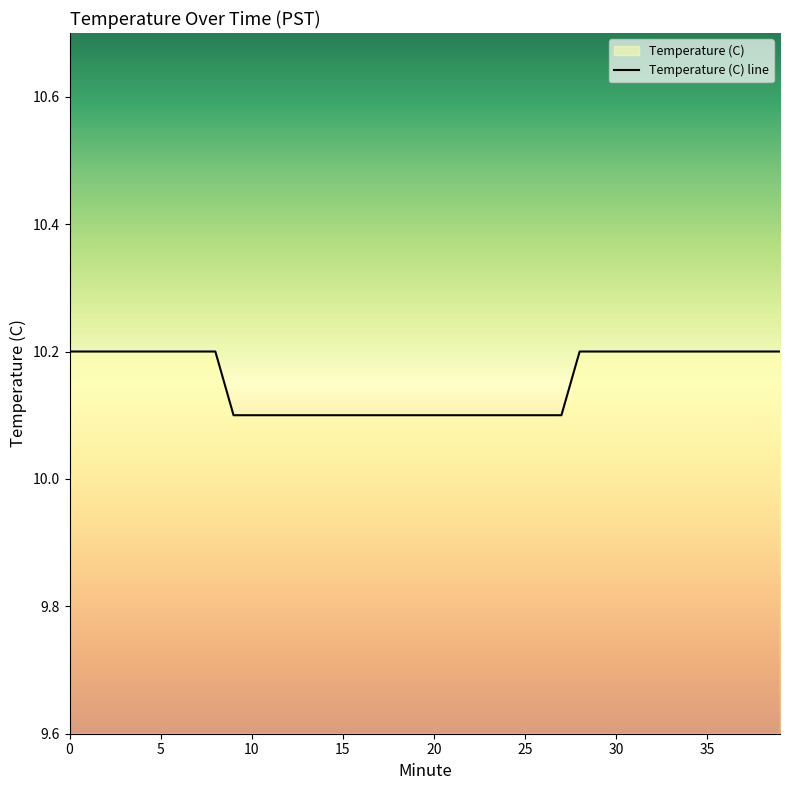

What is the sum of all values?

406.1